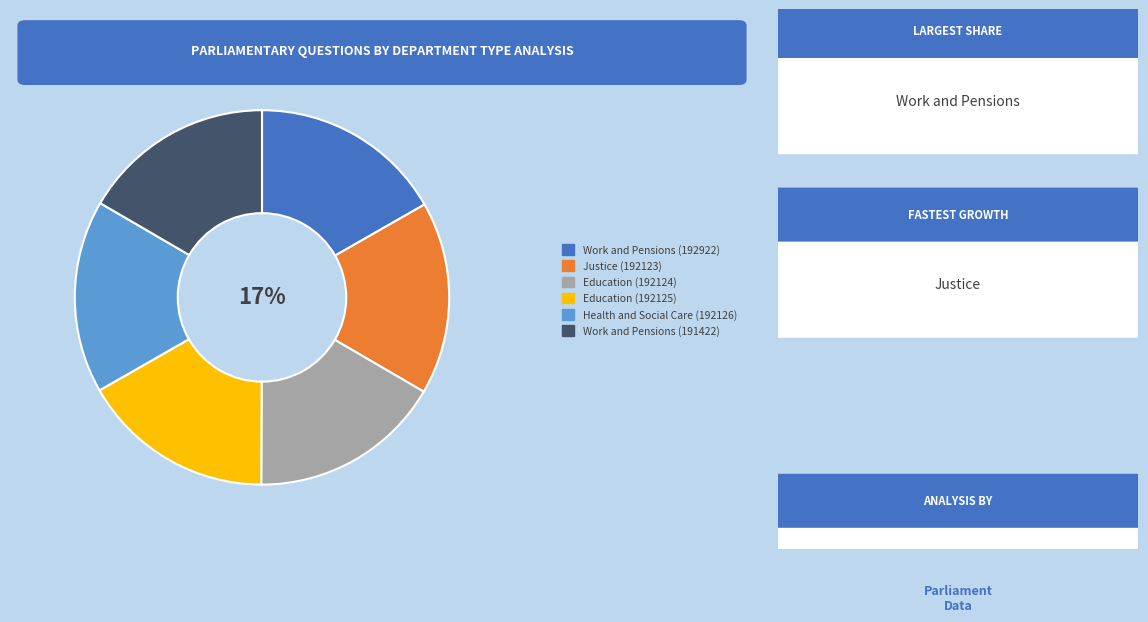

To the nearest percent, what is the average slice percentage?

17%